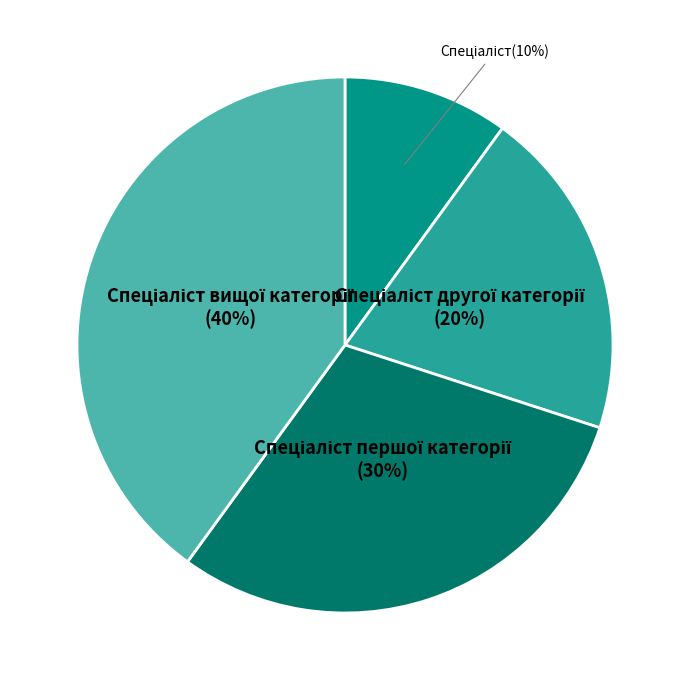

To the nearest percent, what is the average slice percentage?

25%